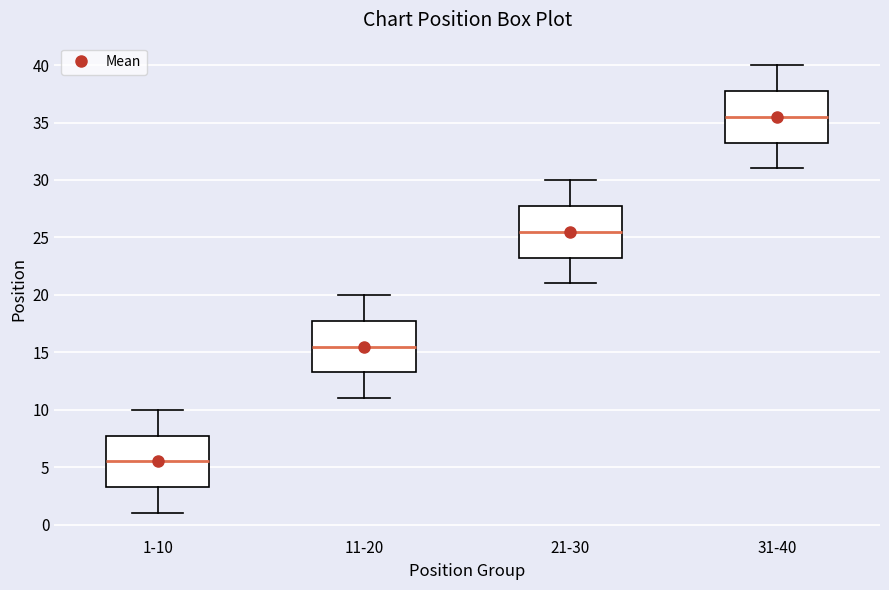

Reading left to right, read every box against the y-axis: the position of its median line, the range the box covers, and the ends of its whiskers. The values are not printed on the chart, so give them approximately, as read against the axis.

1-10: median 5.5, box 3.5 to 8.0, whiskers 1.0 to 10.0
11-20: median 15.5, box 13.5 to 18.0, whiskers 11.0 to 20.0
21-30: median 25.5, box 23.5 to 28.0, whiskers 21.0 to 30.0
31-40: median 35.5, box 33.5 to 38.0, whiskers 31.0 to 40.0